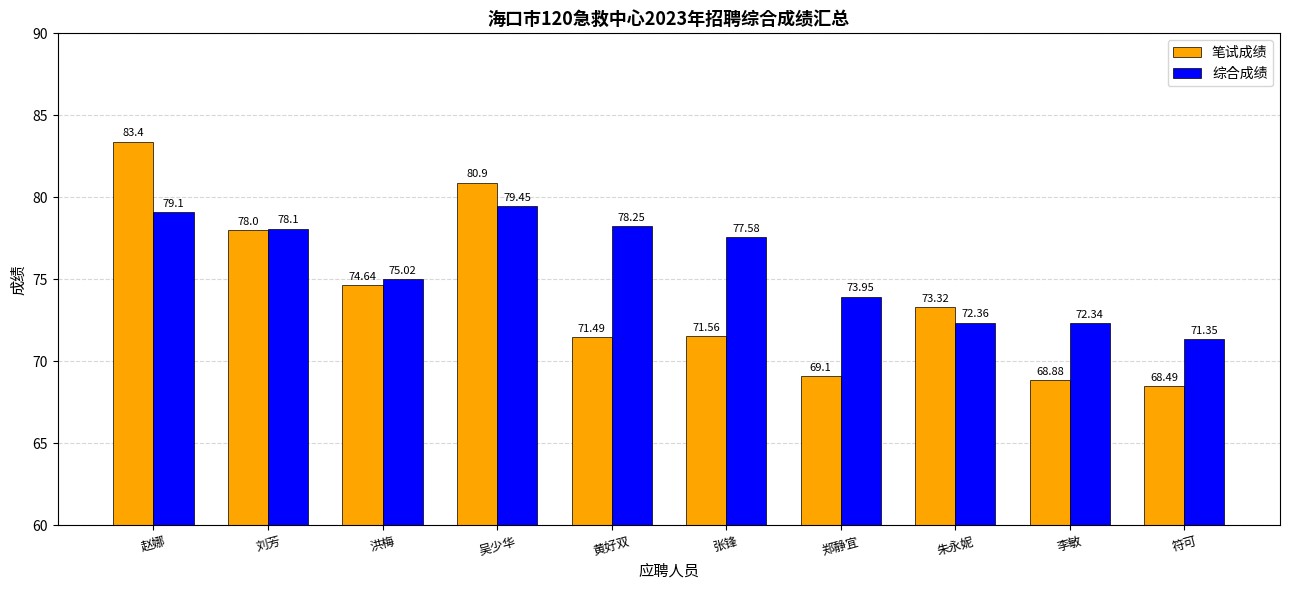

At which category is the sum across all series the highest?

赵娜